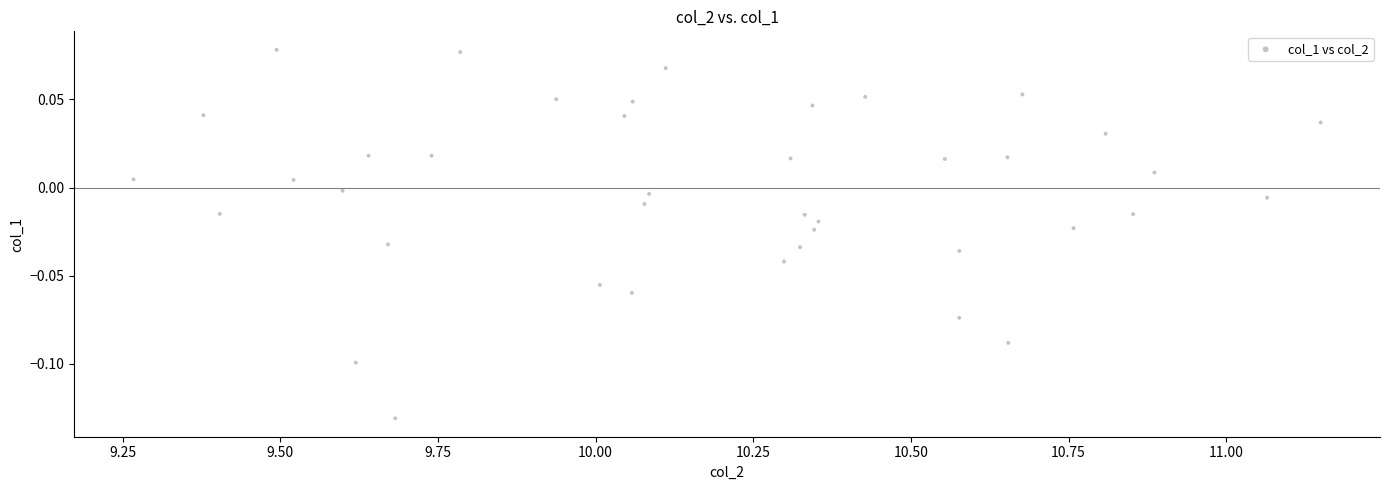

What is the range of X values (max minus min)?

1.9